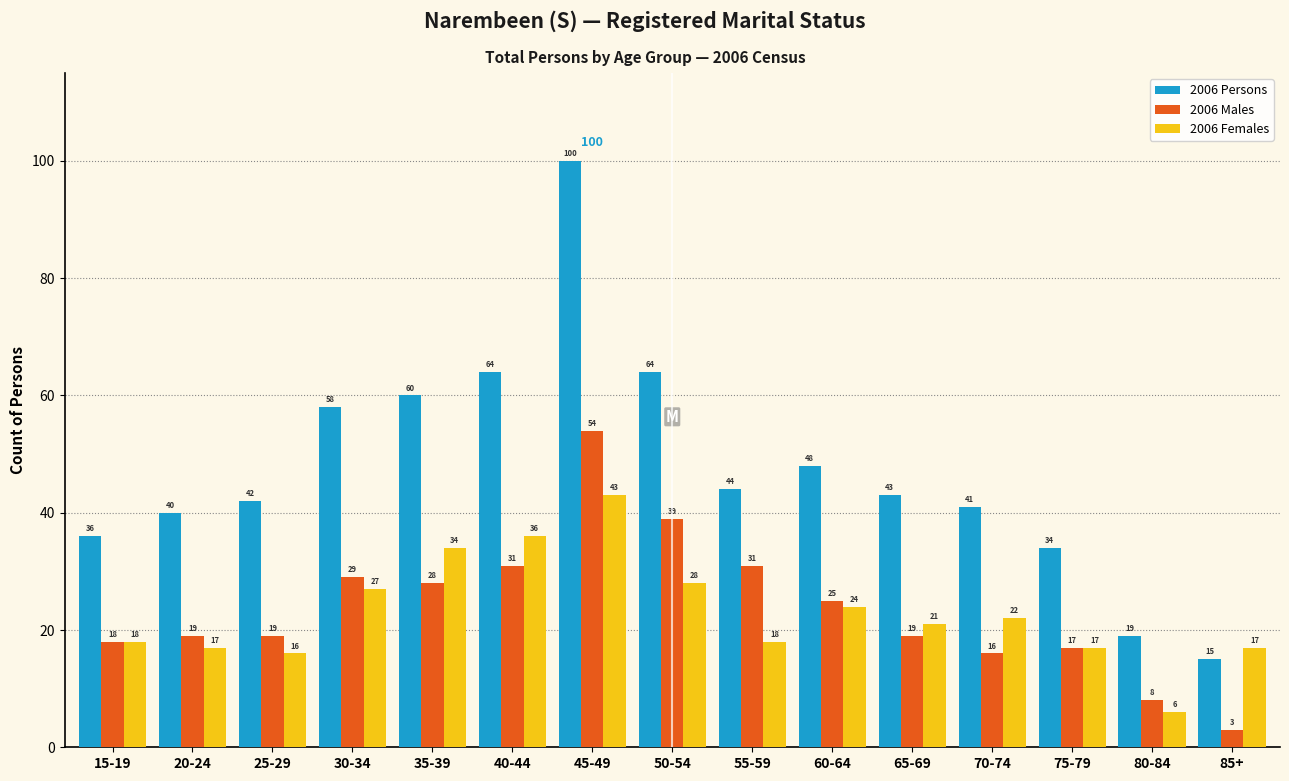

Reading left to right, extract all data points from this chart.

2006 Persons: 36	40	42	58	60	64	100	64	44	48	43	41	34	19	15
2006 Males: 18	19	19	29	28	31	54	39	31	25	19	16	17	8	3
2006 Females: 18	17	16	27	34	36	43	28	18	24	21	22	17	6	17